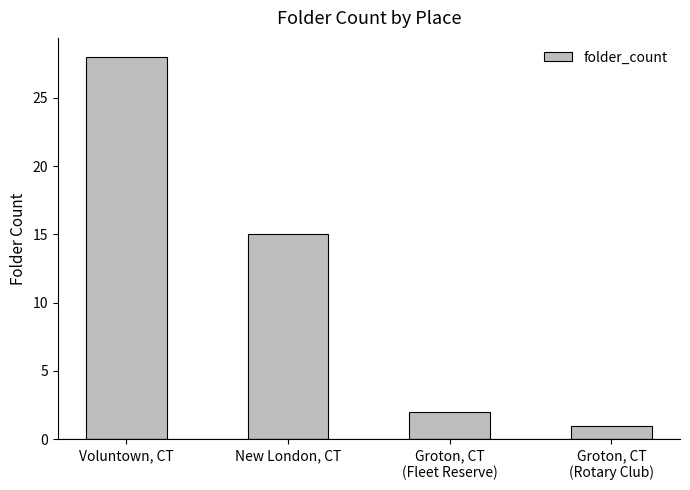

What is the smallest value displayed?

1